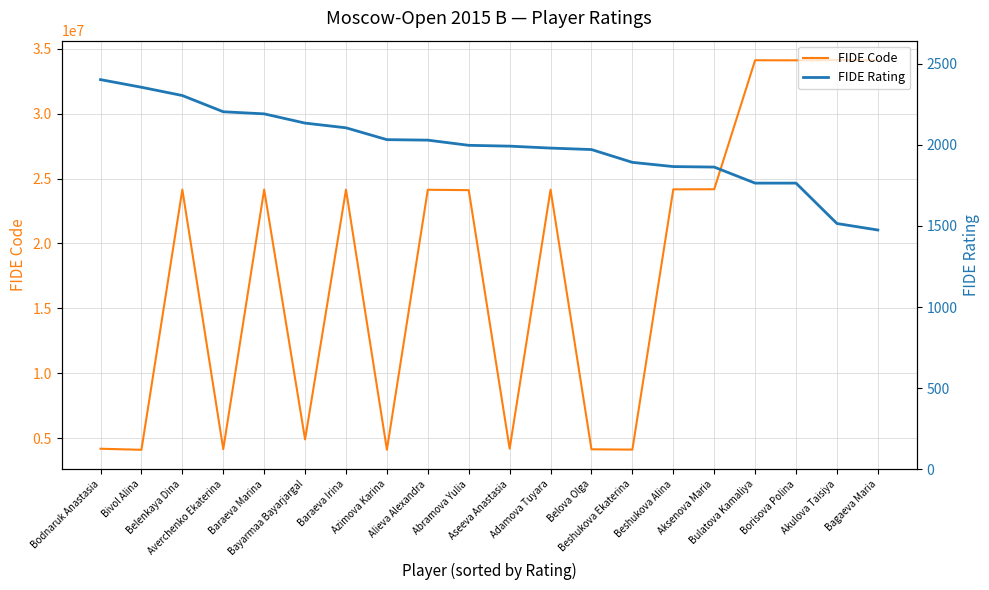

What is the sum of all FIDE Code values?

363480666